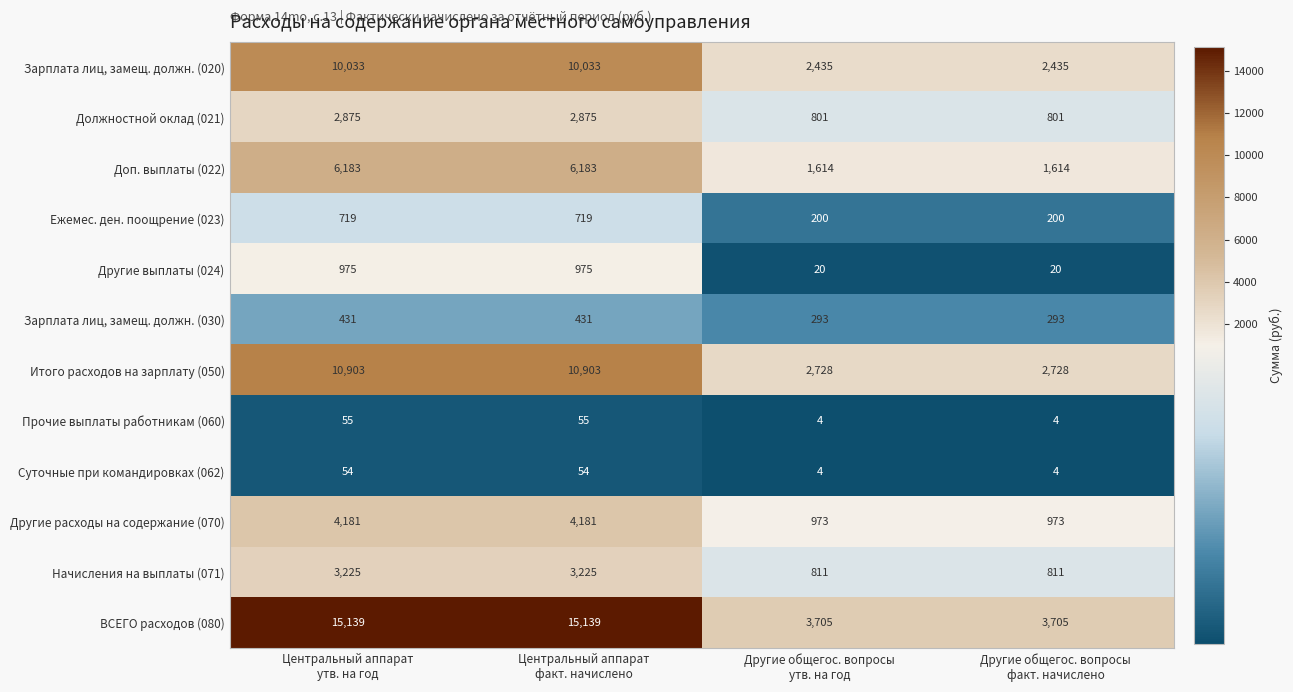

How many Другие выплаты (024) values are between 20 and 975?

4